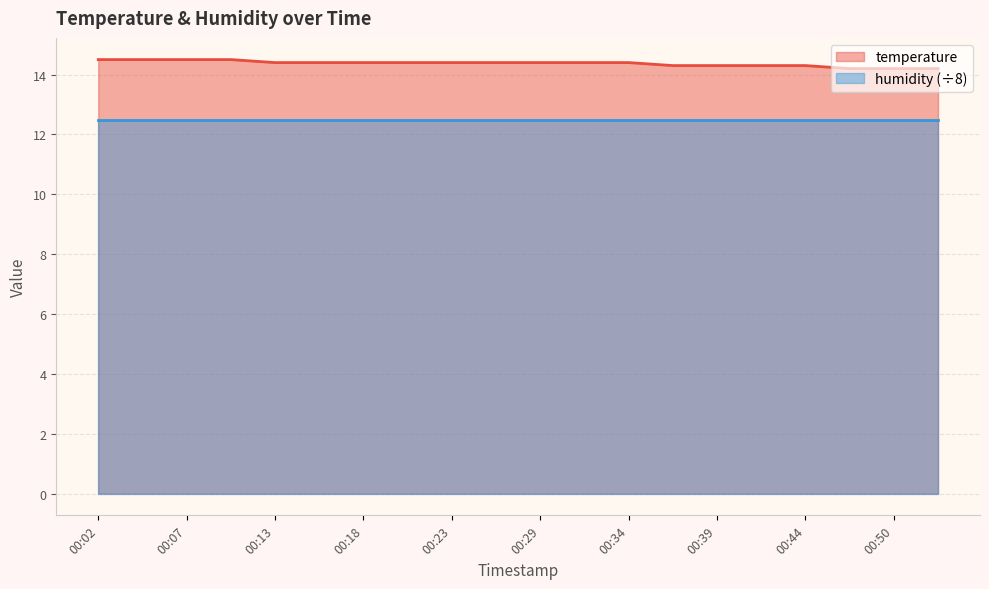

True or false: the data shows 22.6 at 00:44.

False